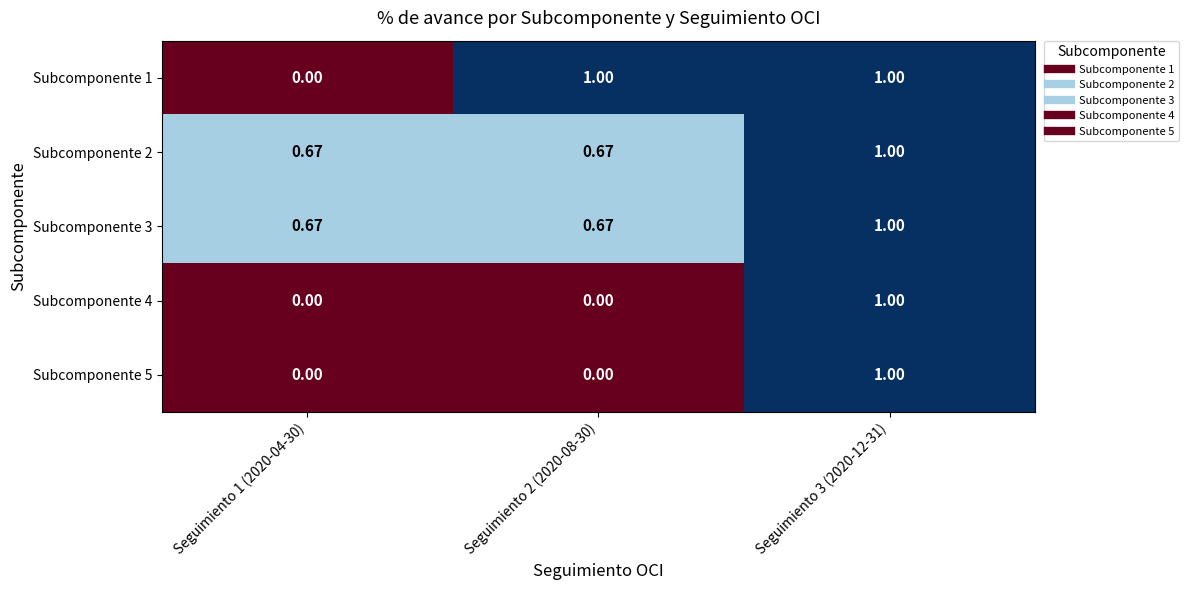

What is the spread (max minus min) of values at Seguimiento 1 (2020-04-30)?

0.7